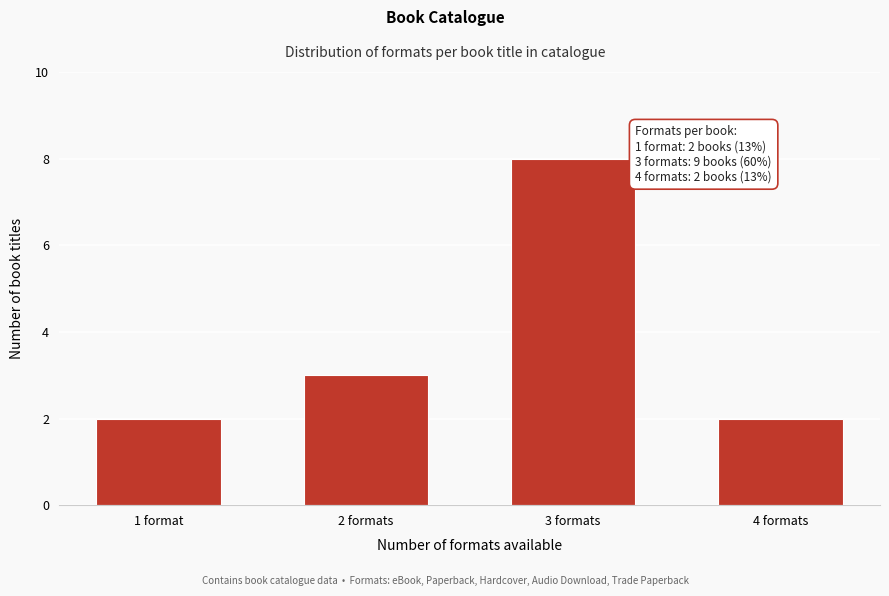

Reading left to right, transcribe all the data shown in this chart.

2	3	8	2